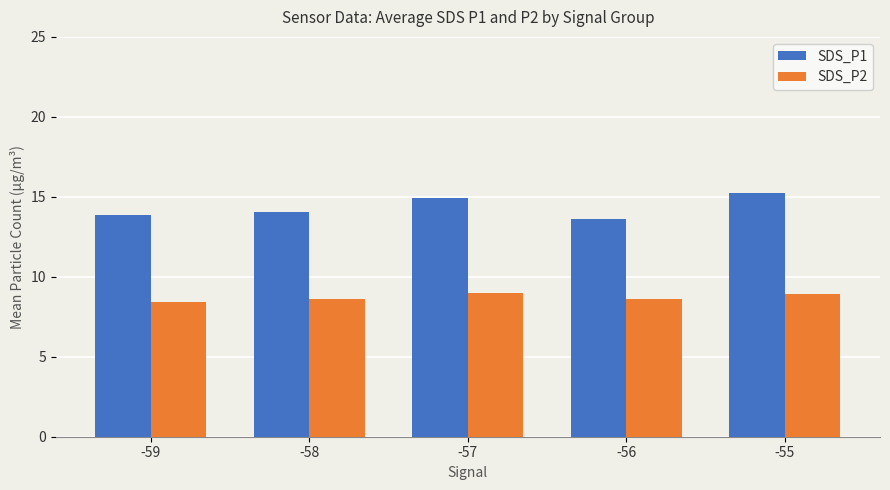

How many bars are there in each group?

2